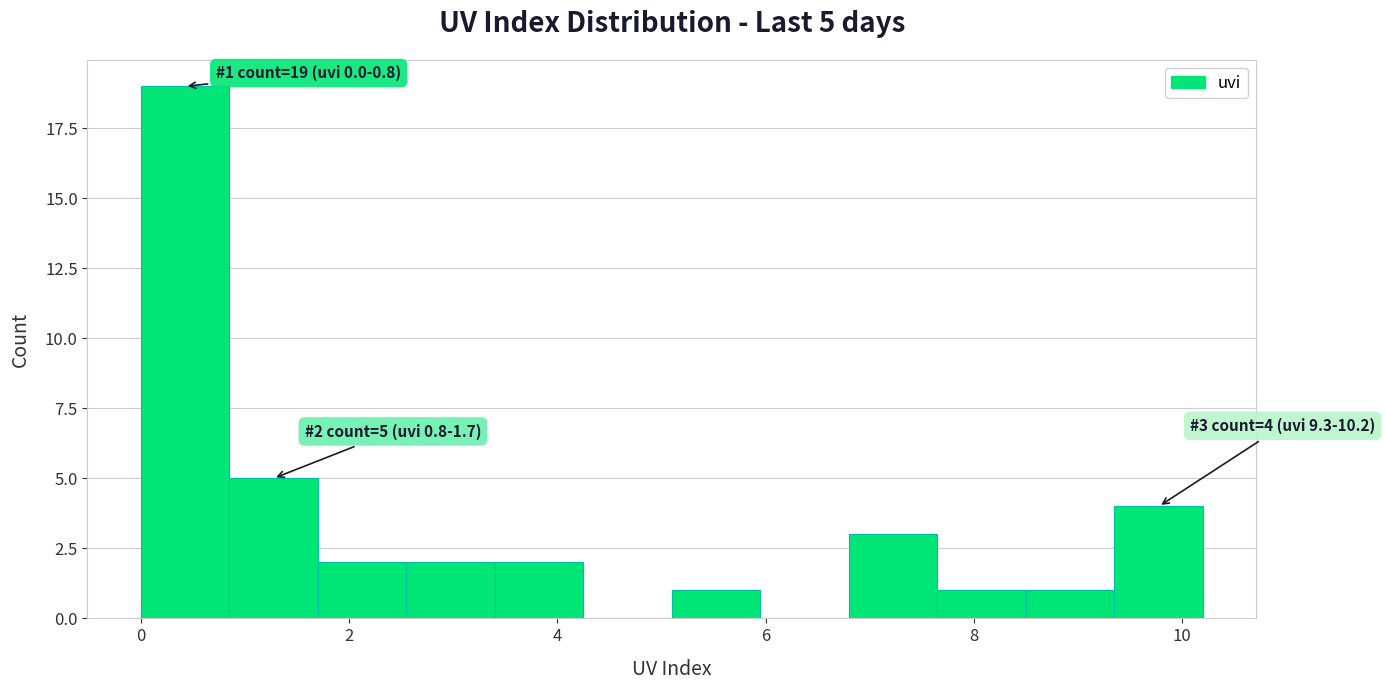

Over which range of the x-axis is the bar tallest?

0.00 to 0.85